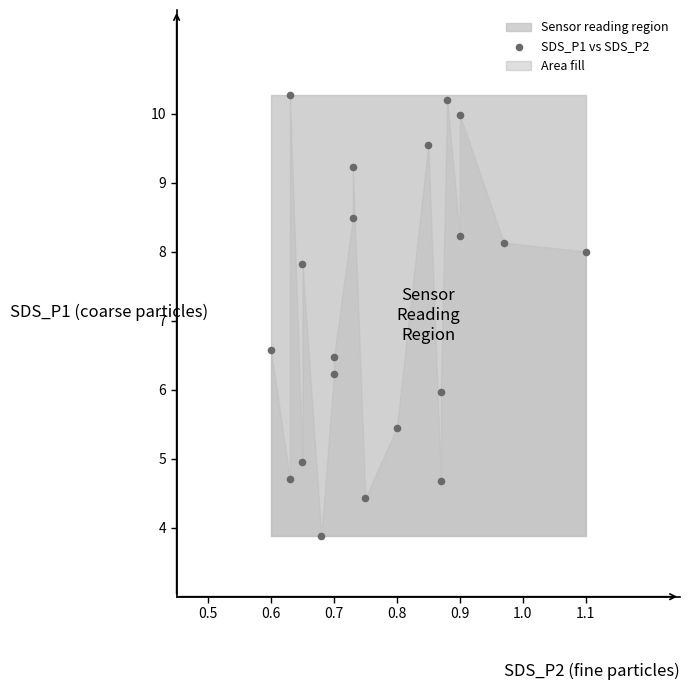

What is the range of X values (max minus min)?

0.5